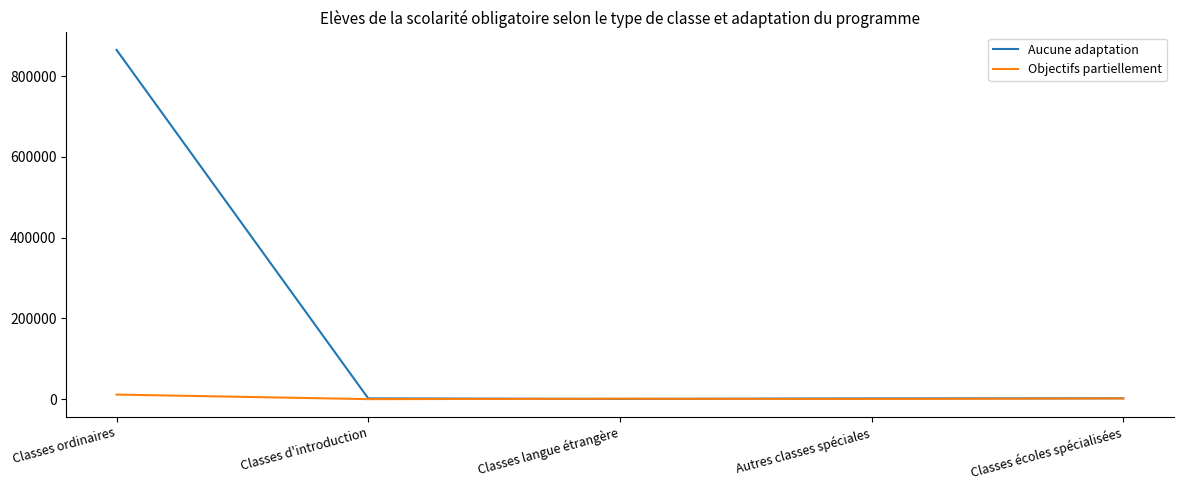

Which series has the largest range (max minus min)?

Aucune adaptation